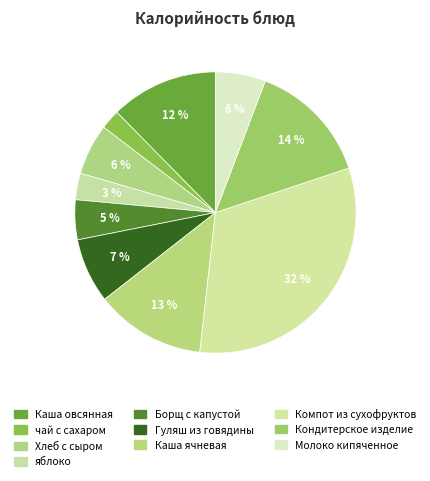

Which slice is the smallest?

чай с сахаром